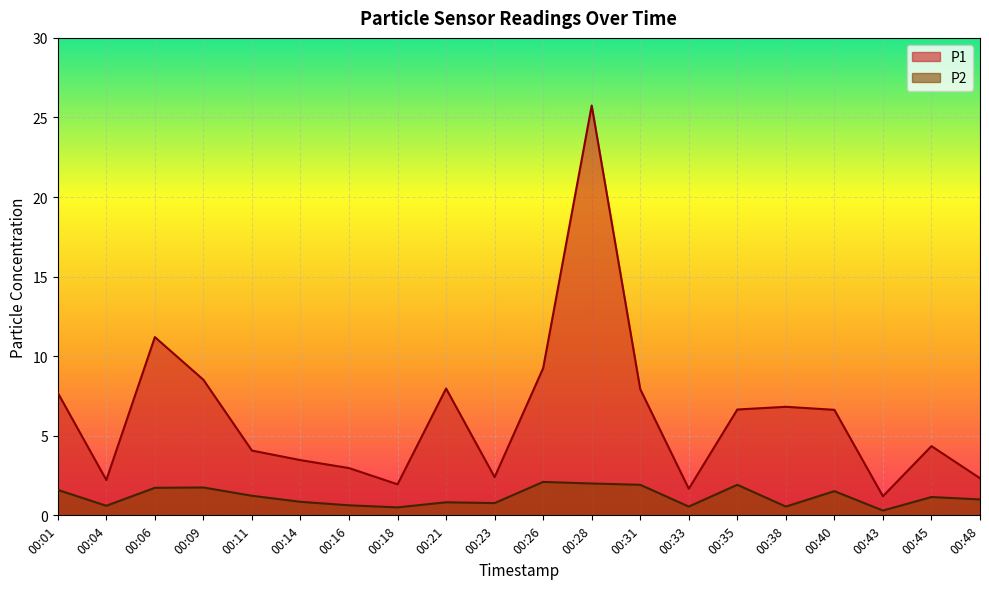

True or false: P2 and P1 cross at least once.

False